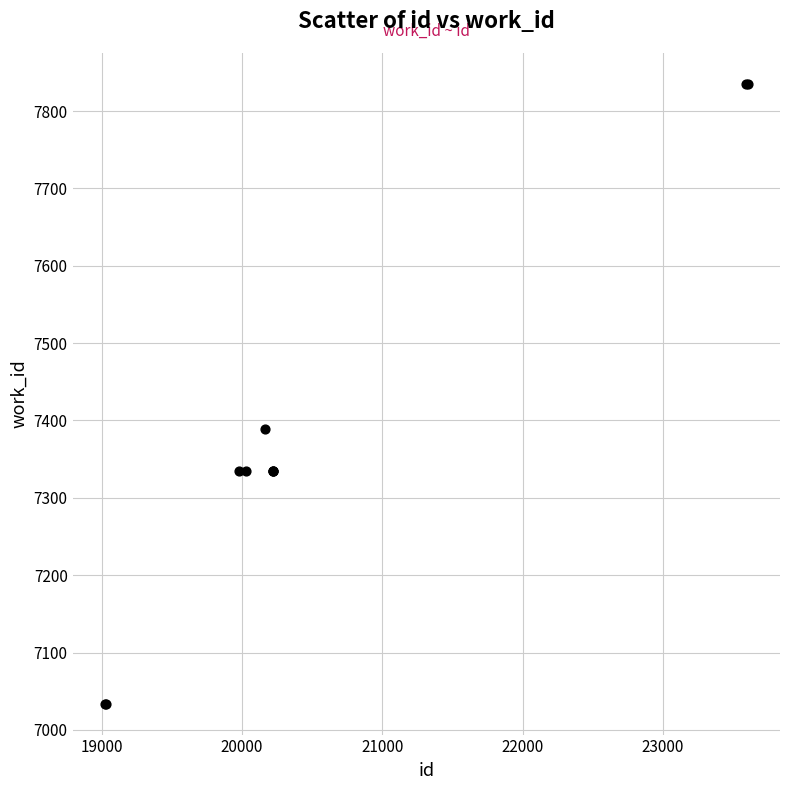

What Y value in the scatter plot is closest to 7434?

7389